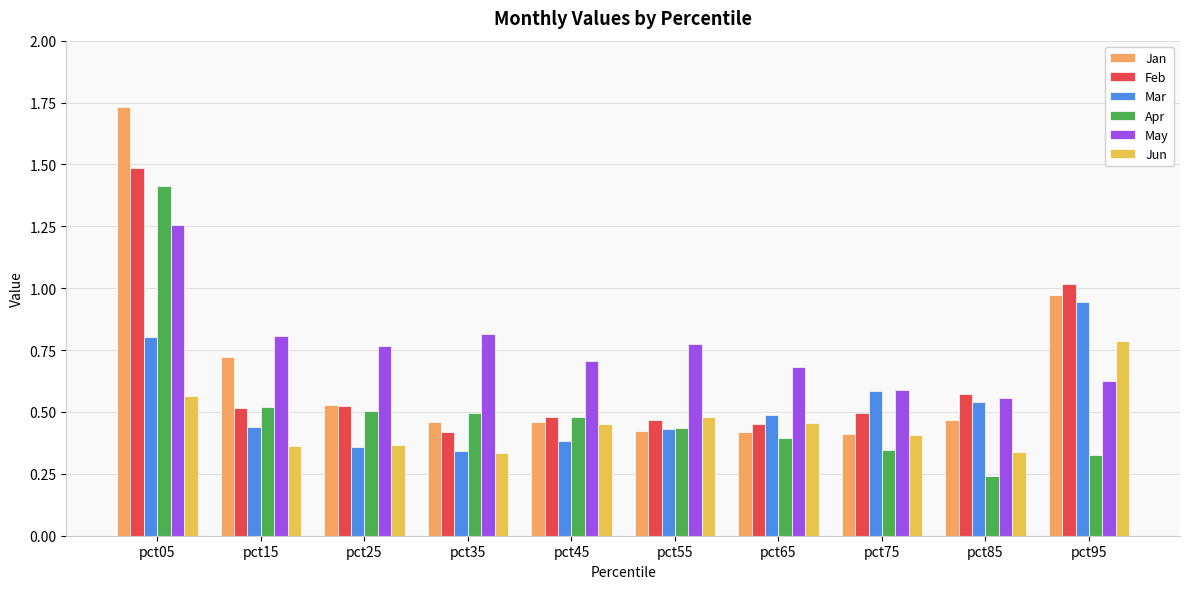

Which series changed the most between pct25 and pct35?

Feb